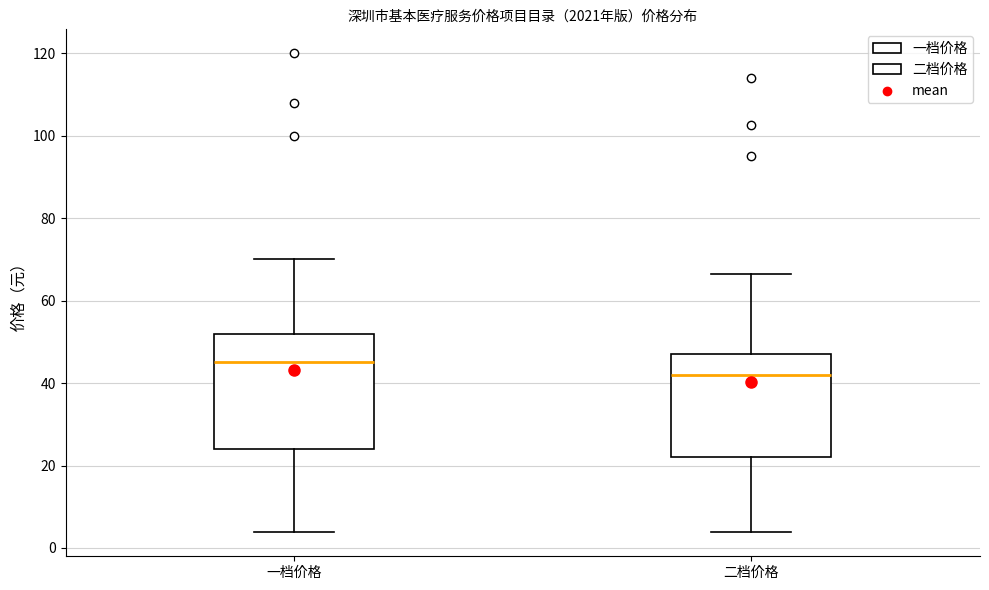

Which box has the highest median line?

一档价格